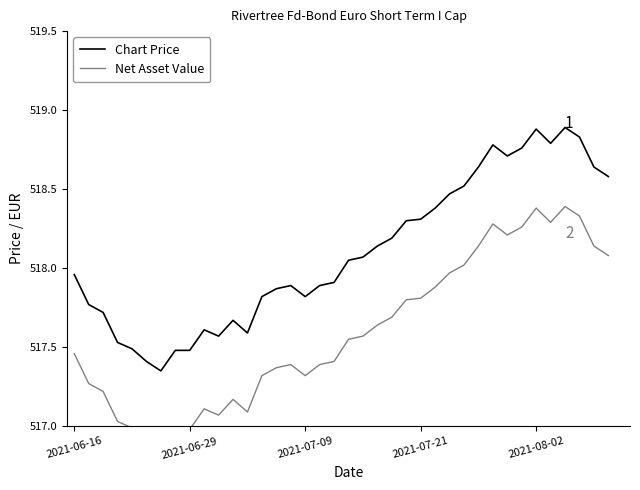

Rank the series at 31 from lowest to highest value.

Net Asset Value, Chart Price